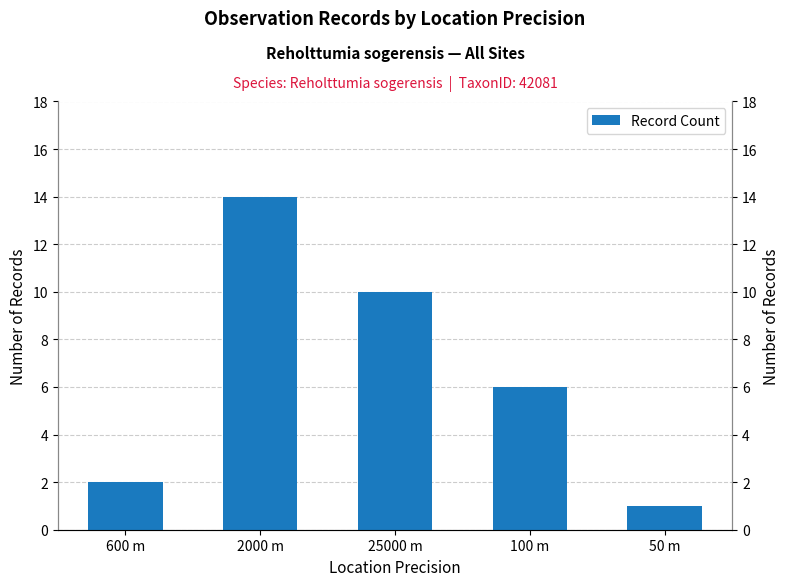

How many categories are shown in the chart?

5